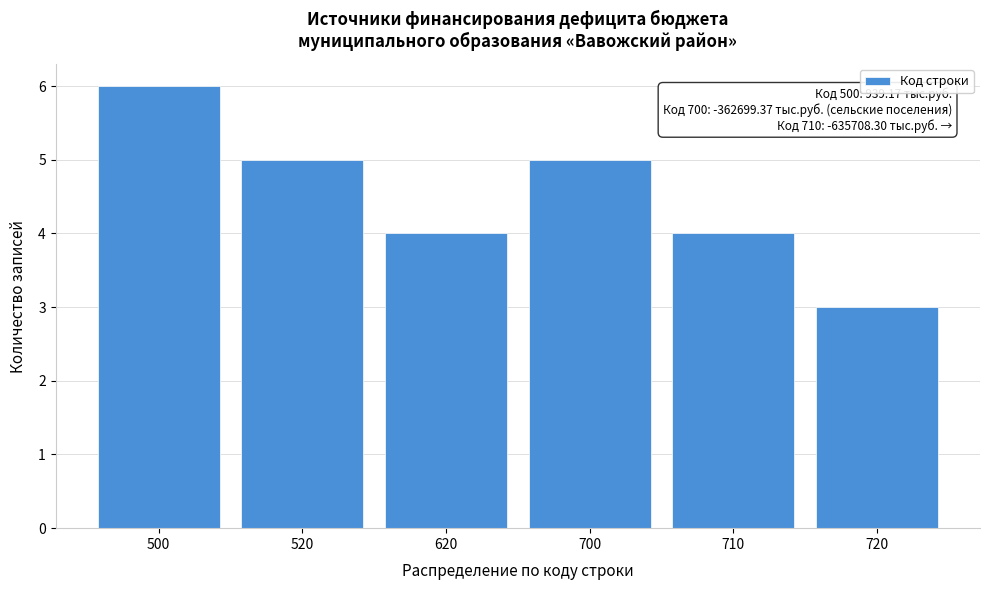

Reading right to left, extract all data points from this chart.

3	4	5	4	5	6